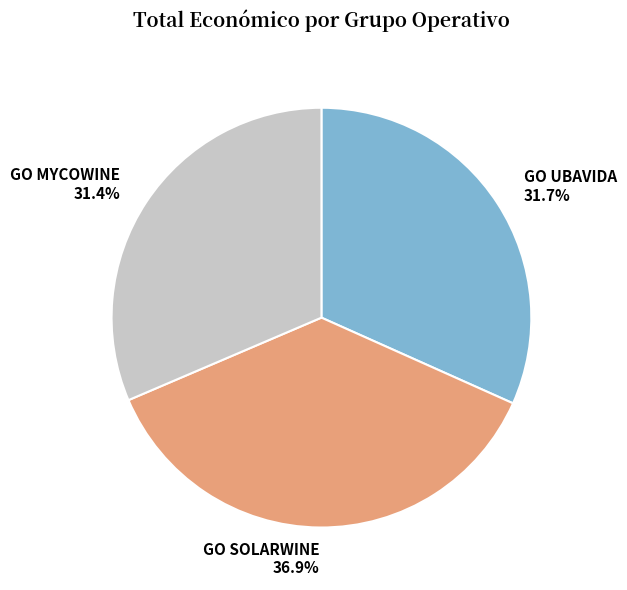

Which has a higher value, GO UBAVIDA or GO SOLARWINE?

GO SOLARWINE